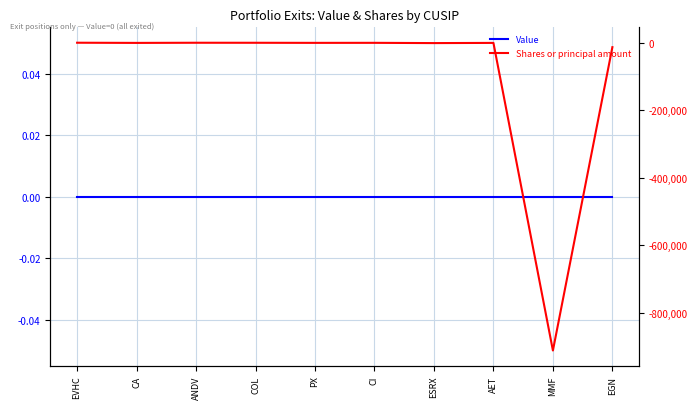

Does the chart display data point markers on the line(s)?

No